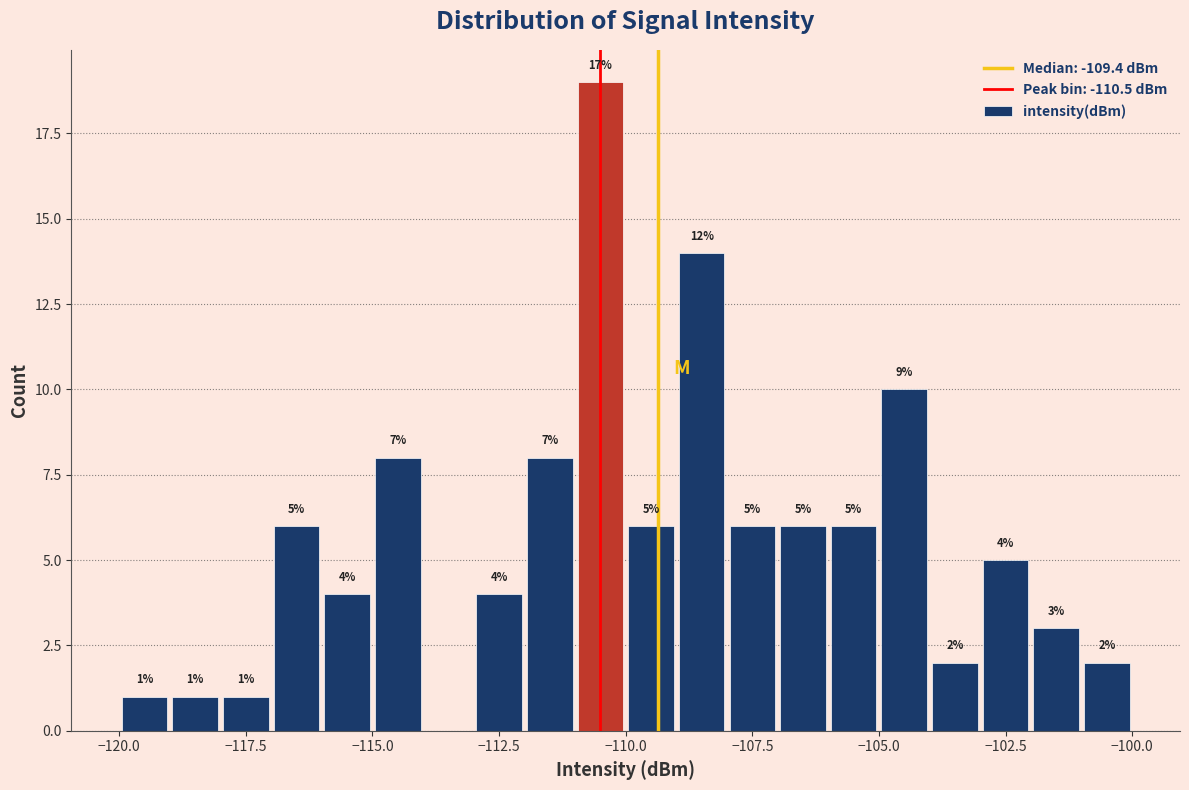

Read against the x-axis, roughly where is the centre of the tallest bar?

-110.5